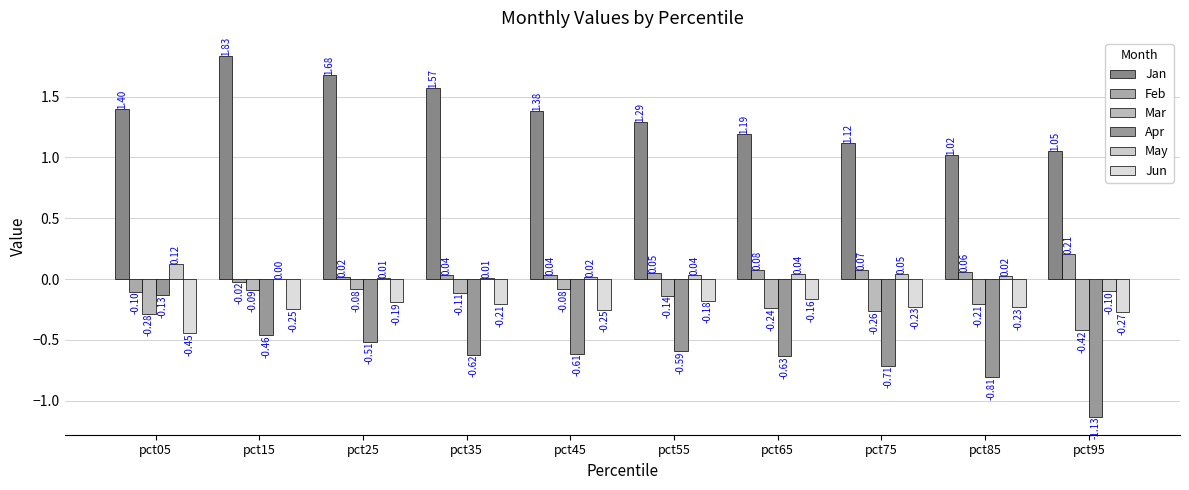

Are the bars horizontal?

No